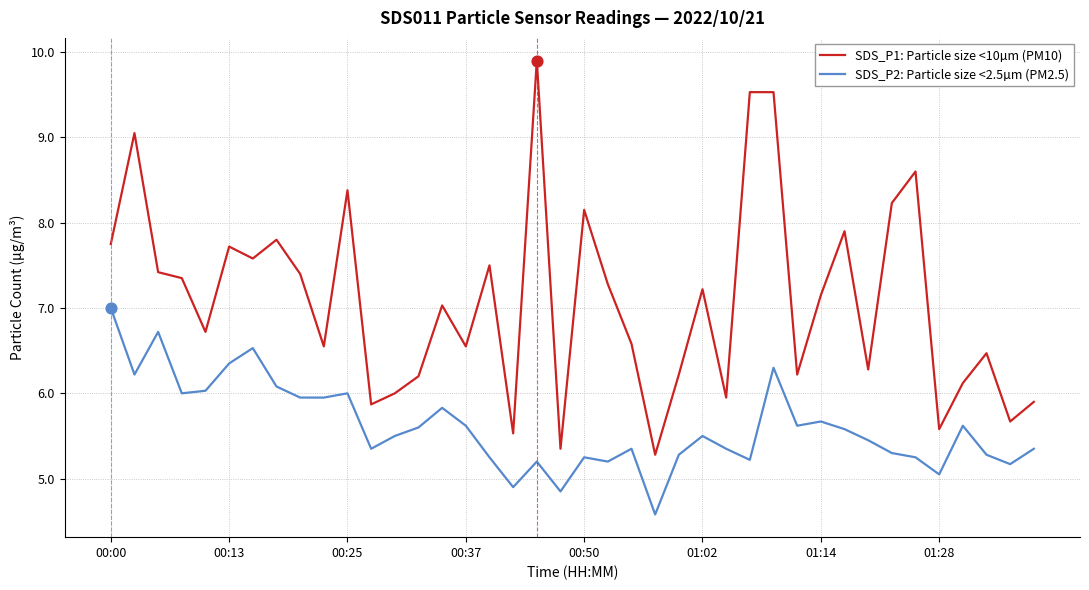

Which series has the widest spread of values?

SDS_P1: Particle size <10µm (PM10)